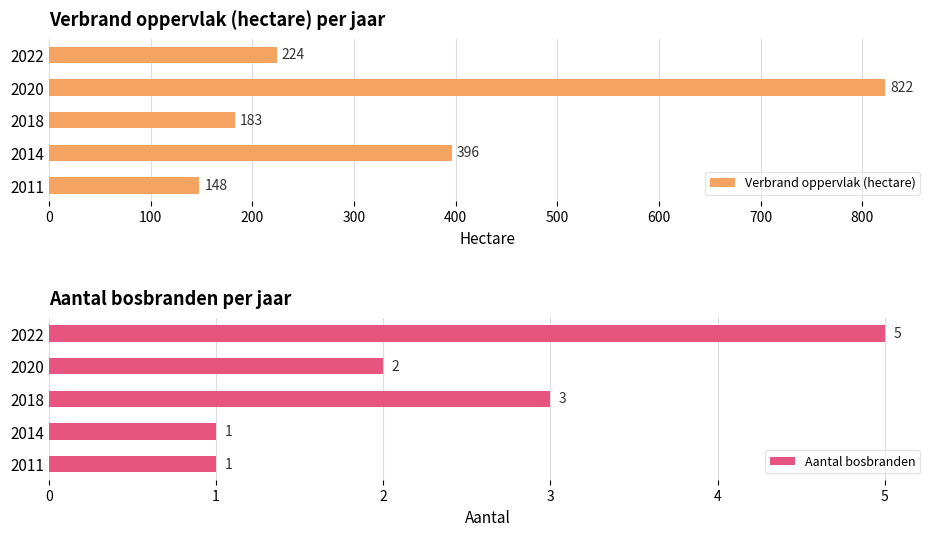

List the labels in order of Verbrand oppervlak (hectare) value, largest first.

2020, 2014, 2022, 2018, 2011